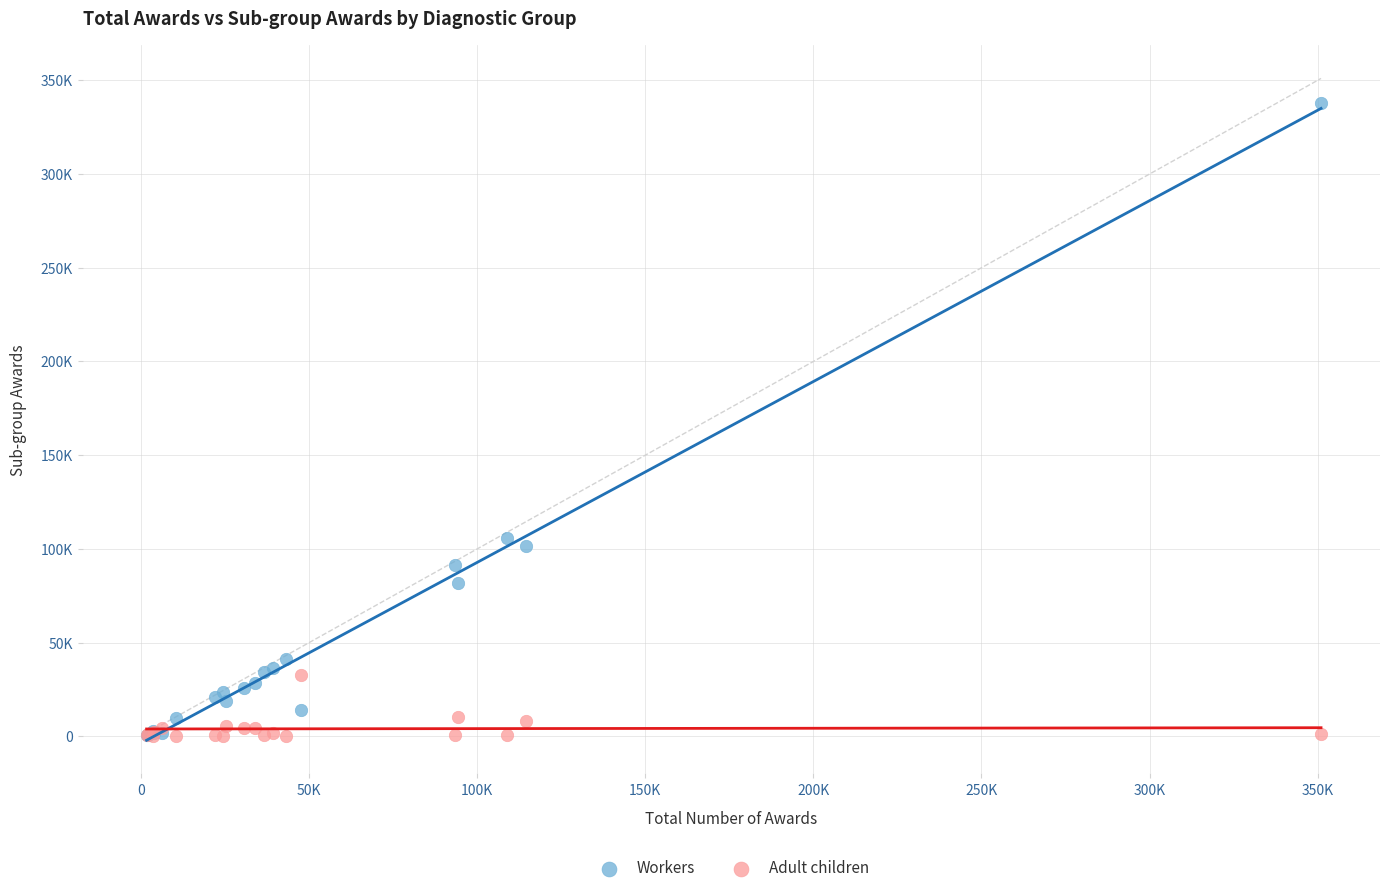

What are all the series names shown in the legend?

Workers, Adult children